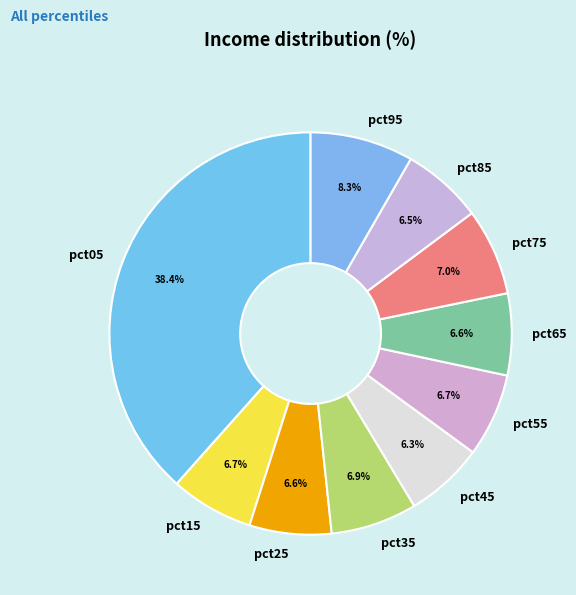

What is the largest slice in the pie chart?

pct05